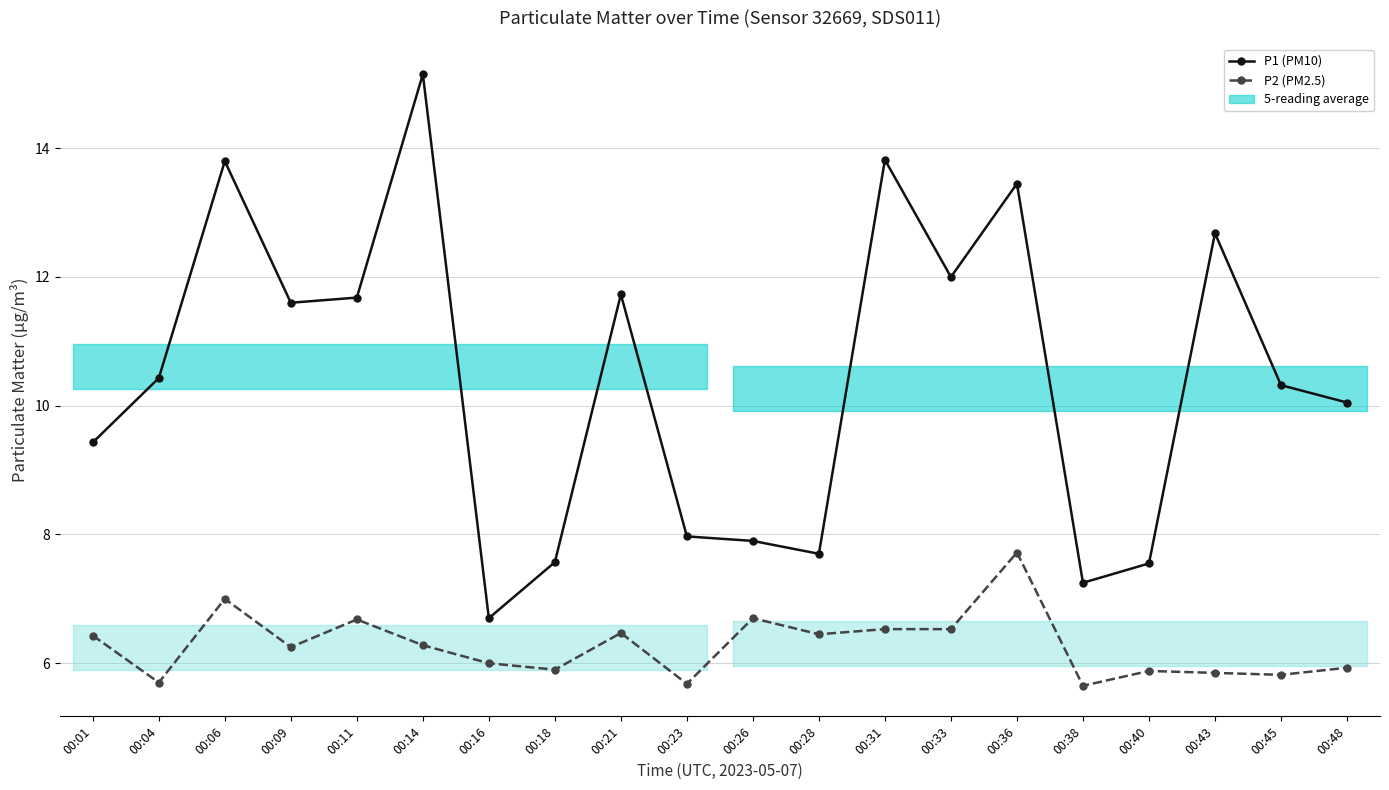

Does the chart have visible grid lines?

Yes